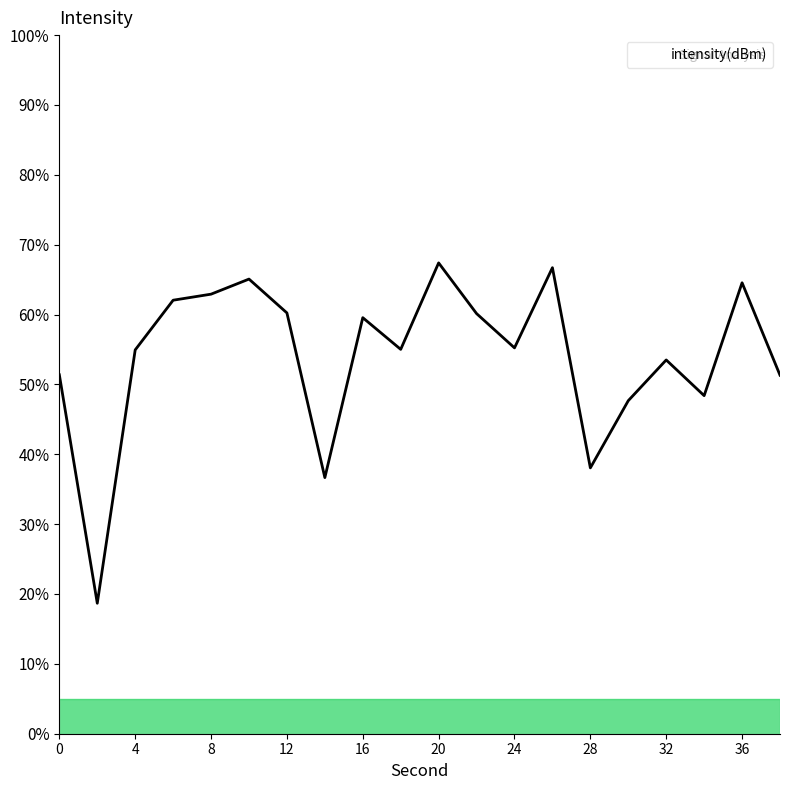

What is the difference between the maximum and minimum values?

48.7